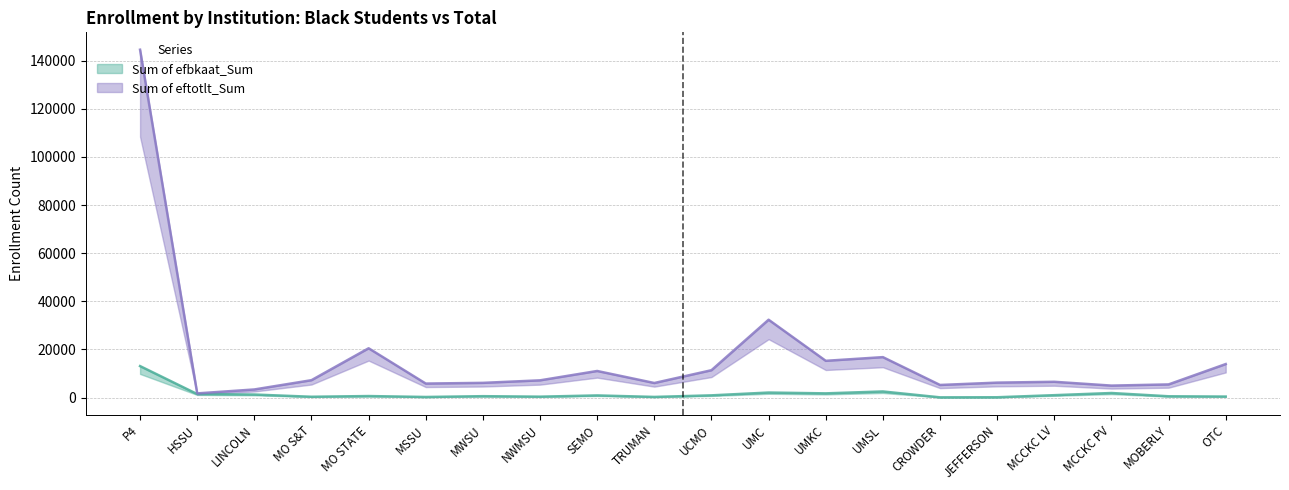

What is the average value of the Sum of eftotlt_Sum (upper) series?

16572